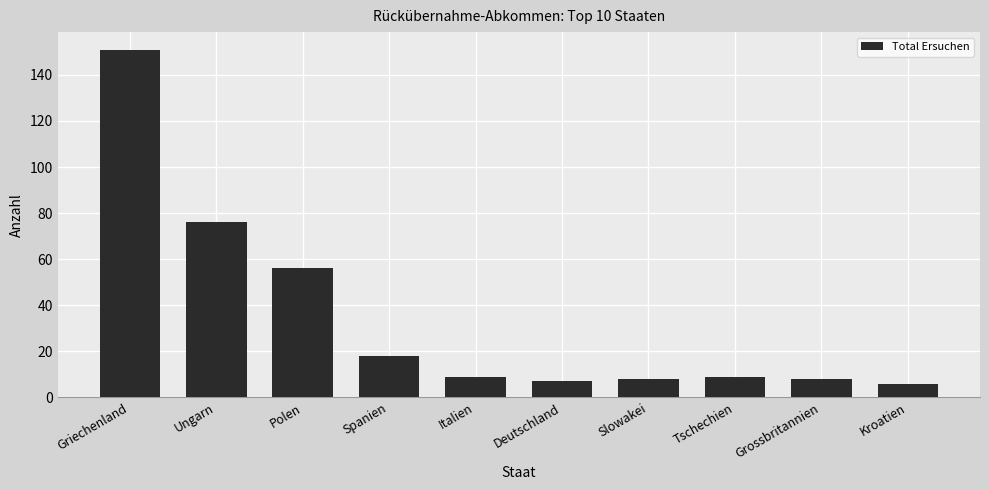

What is the sum of the values at Tschechien and Grossbritannien?

17